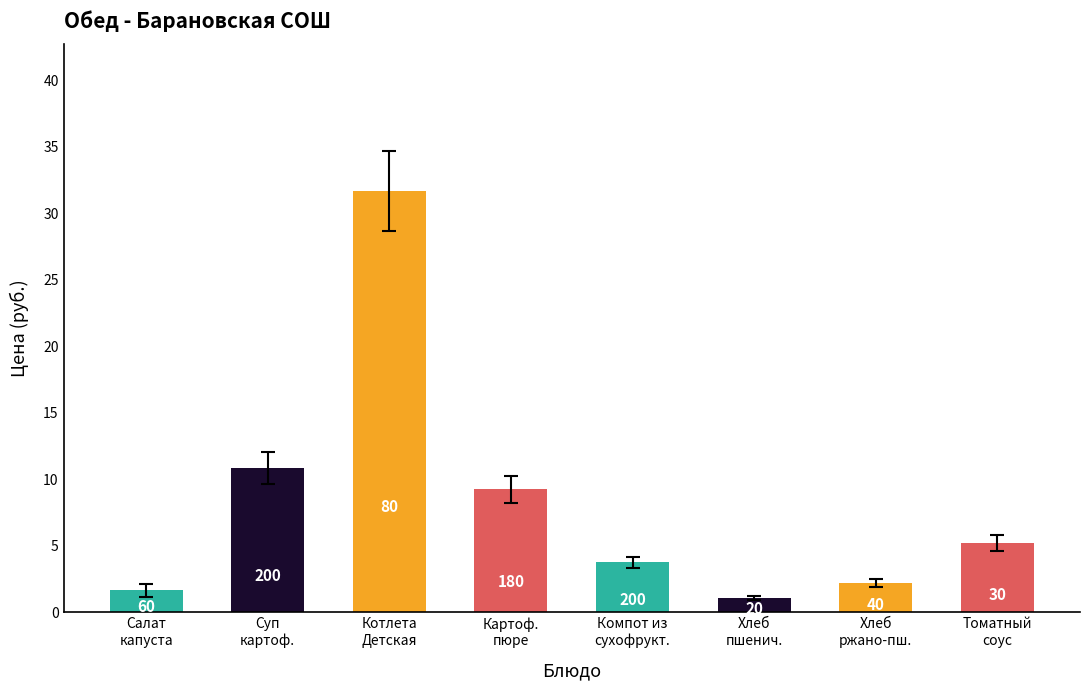

The value at Картоф.
пюре is 2.1. True or false?

False